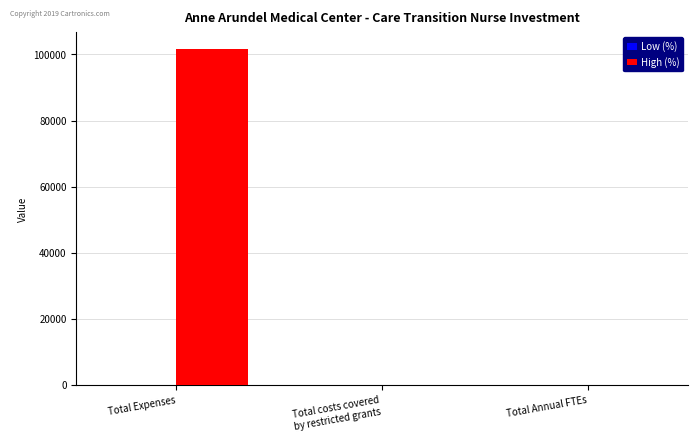

At which category does the chart reach its peak across all series?

Total Expenses